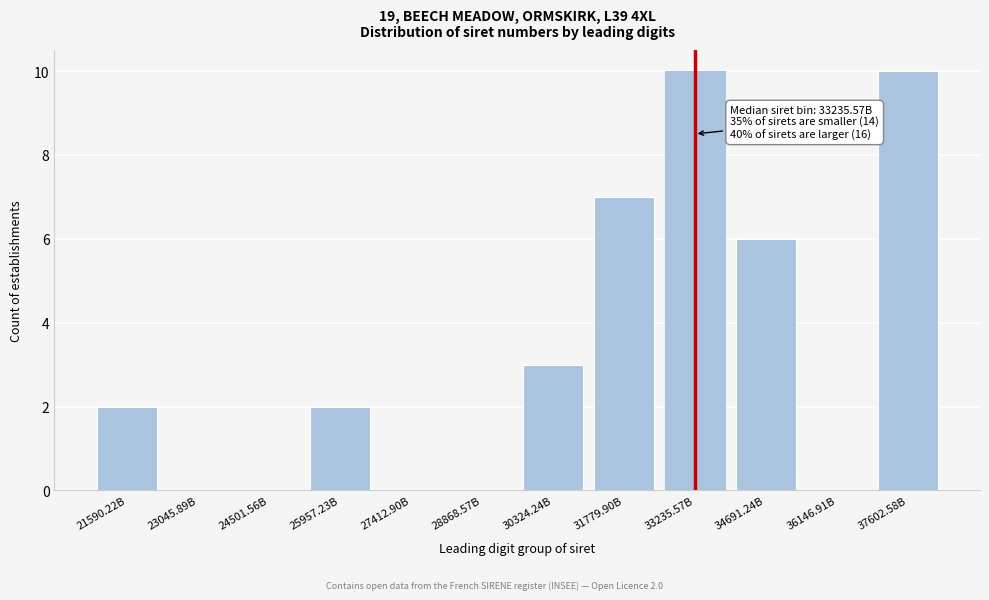

Reading left to right, list all the values displayed in this chart.

21590.22B=2	23045.89B=0	24501.56B=0	25957.23B=2	27412.90B=0	28868.57B=0	30324.24B=3	31779.90B=7	33235.57B=10	34691.24B=6	36146.91B=0	37602.58B=10